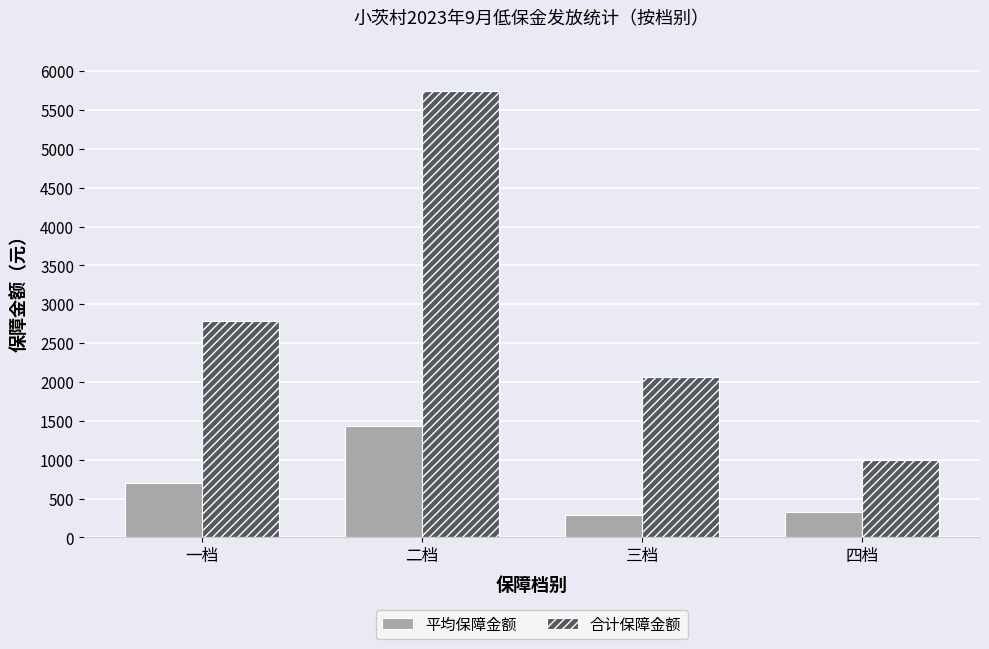

At which label is 平均保障金额 closest to 865?

一档